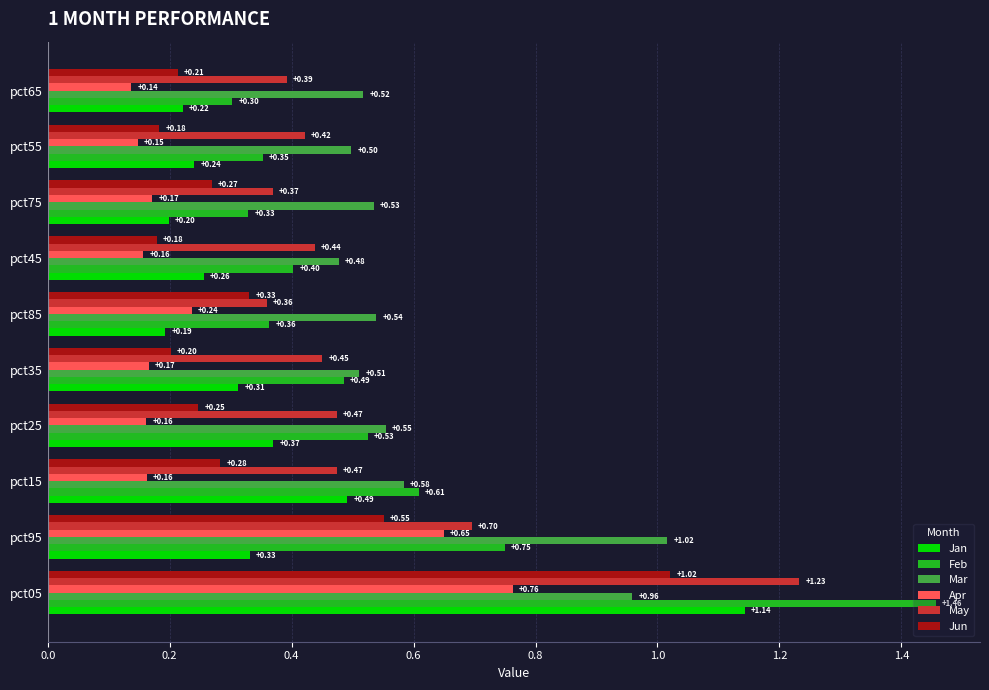

What is the total value across all series at pct85?

2.0